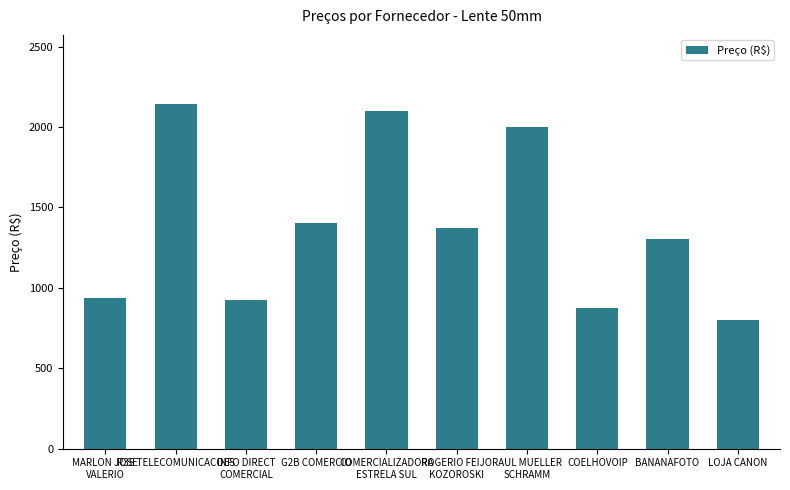

What is the maximum value shown in the chart?

2144.3